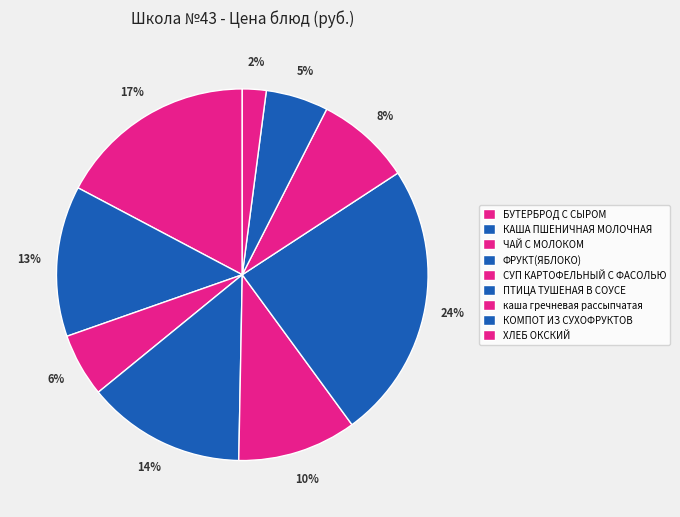

Which has a higher value, СУП КАРТОФЕЛЬНЫЙ С ФАСОЛЬЮ or ЧАЙ С МОЛОКОМ?

СУП КАРТОФЕЛЬНЫЙ С ФАСОЛЬЮ